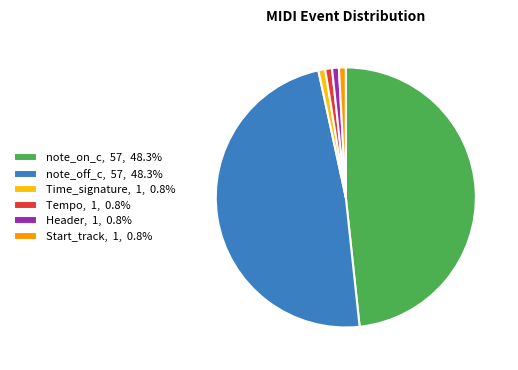

Does Start_track, 1, 0.8% represent more than half of the total?

No